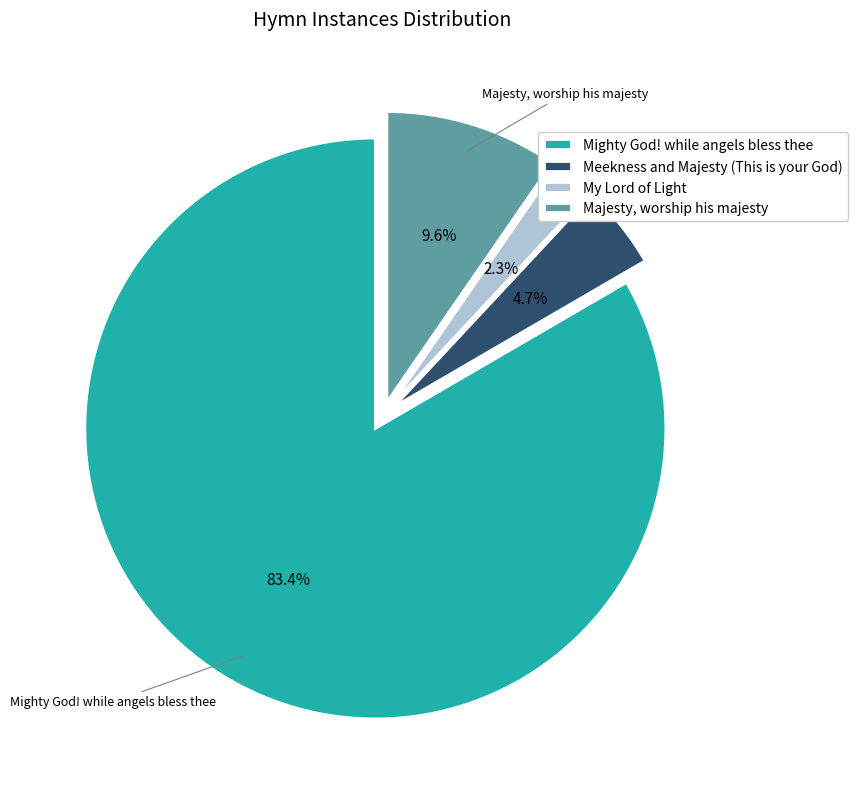

Which category has the smallest portion of the pie?

My Lord of Light